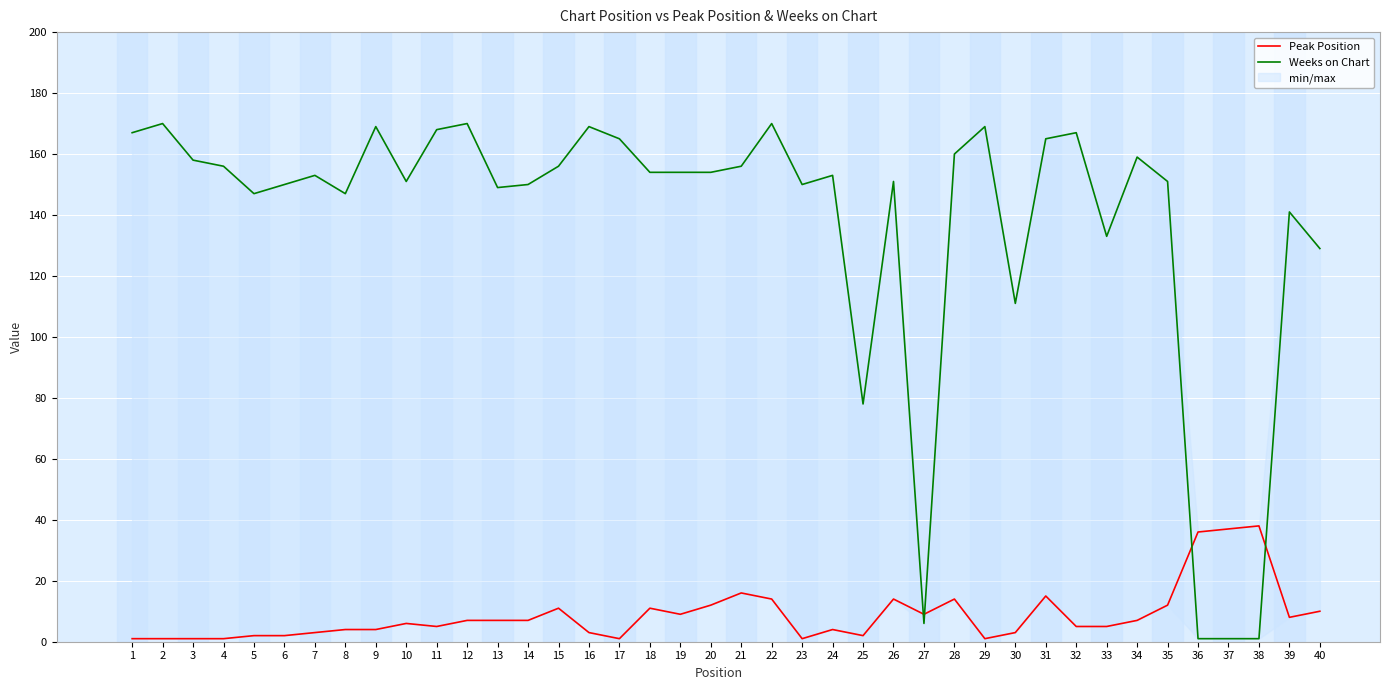

What is the value of the Weeks on Chart point at the 29th from the left?

169